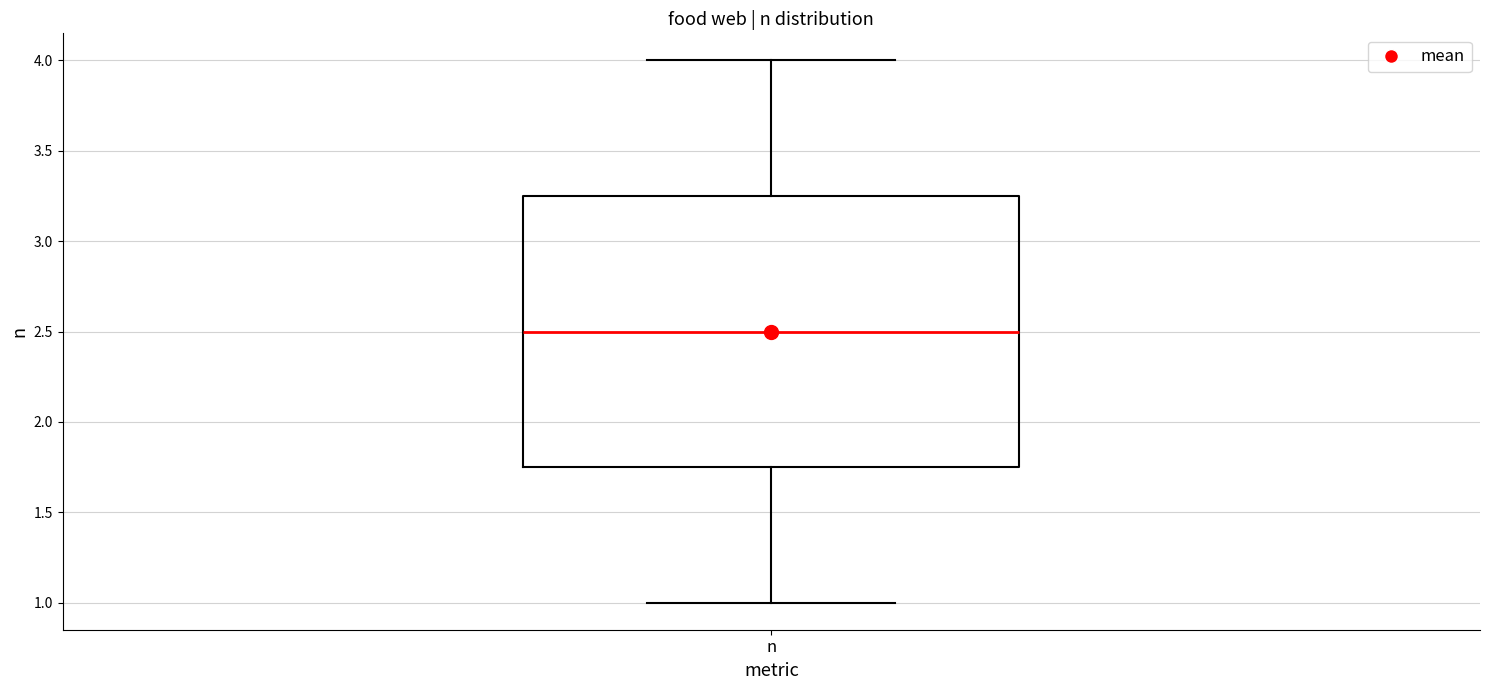

Read this box plot against the y-axis: the position of the median line, the range covered by the box, and the ends of both whiskers. The values are not printed on the chart, so give them approximately, as read against the axis.

median 2.50, box 1.75 to 3.25, whiskers 1.00 to 4.00